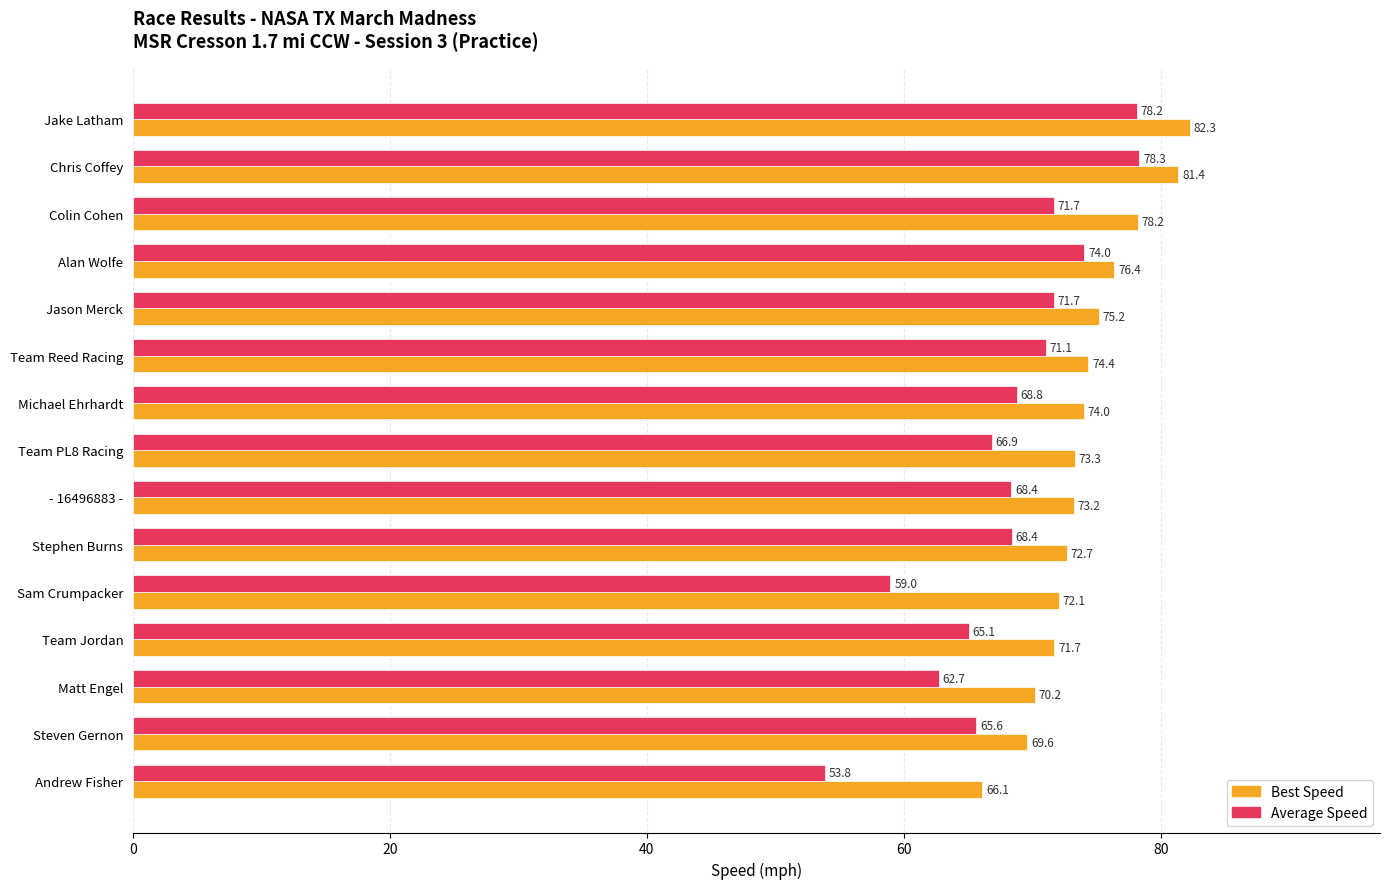

What is the difference between the Average Speed values at Jason Merck and Michael Ehrhardt?

2.9